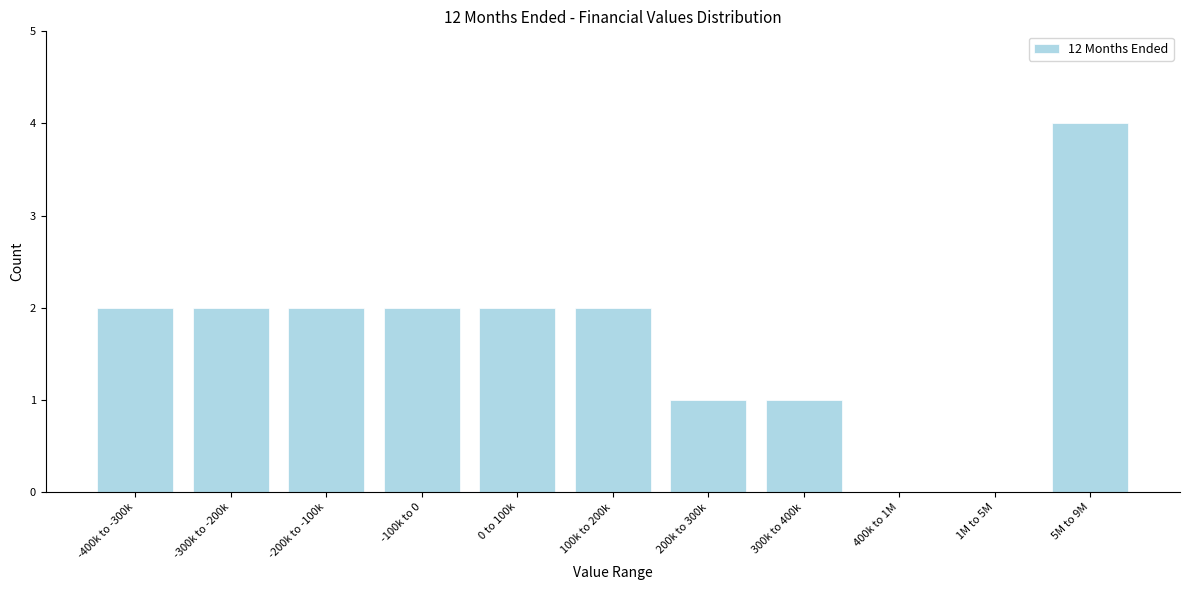

Reading left to right, extract all data points from this chart.

-400k to -300k=2	-300k to -200k=2	-200k to -100k=2	-100k to 0=2	0 to 100k=2	100k to 200k=2	200k to 300k=1	300k to 400k=1	400k to 1M=0	1M to 5M=0	5M to 9M=4